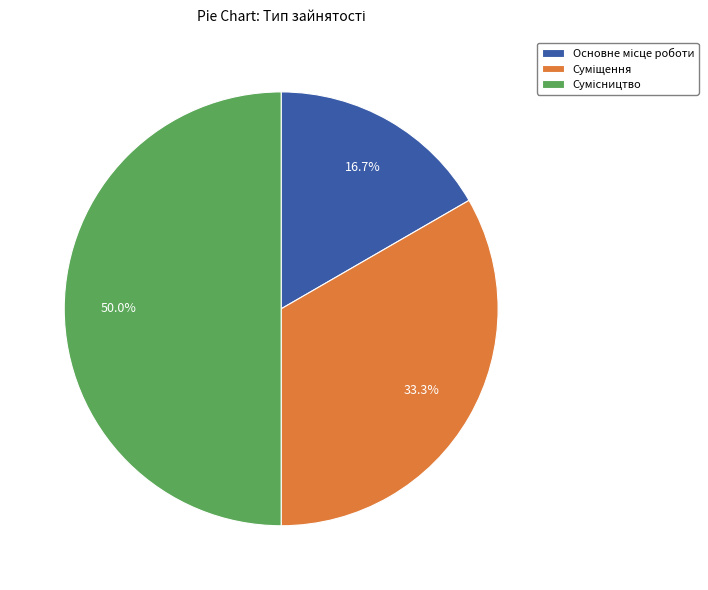

To the nearest percent, what is the difference between the largest and smallest slice percentages?

33%